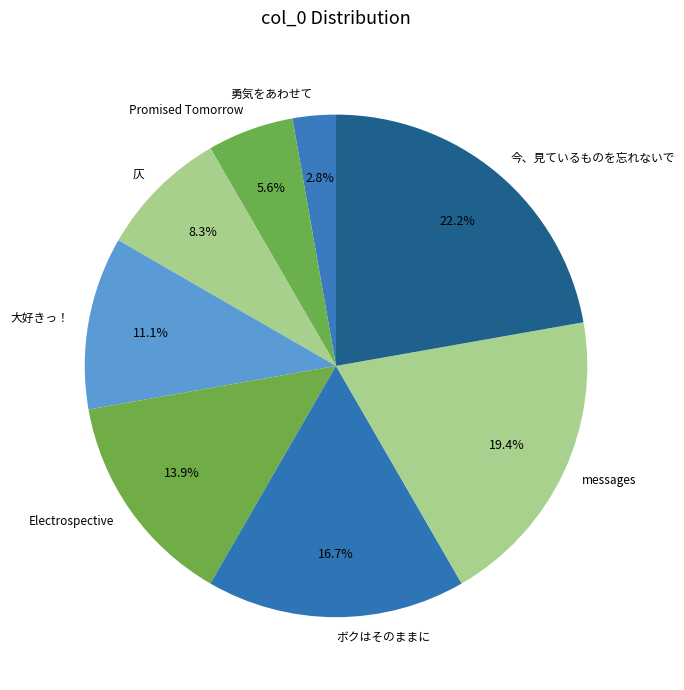

What is the ratio of the value at Electrospective to the value at messages?

0.7